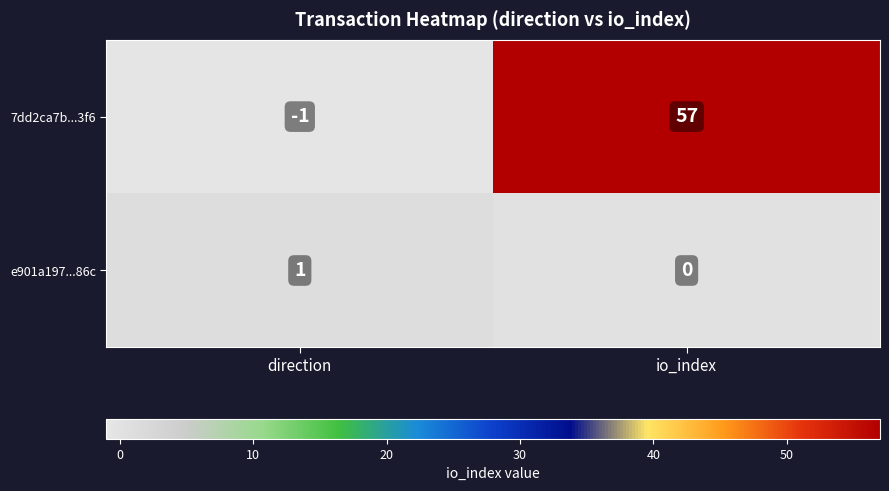

The e901a197...86c series shows 0 at io_index. True or false?

True